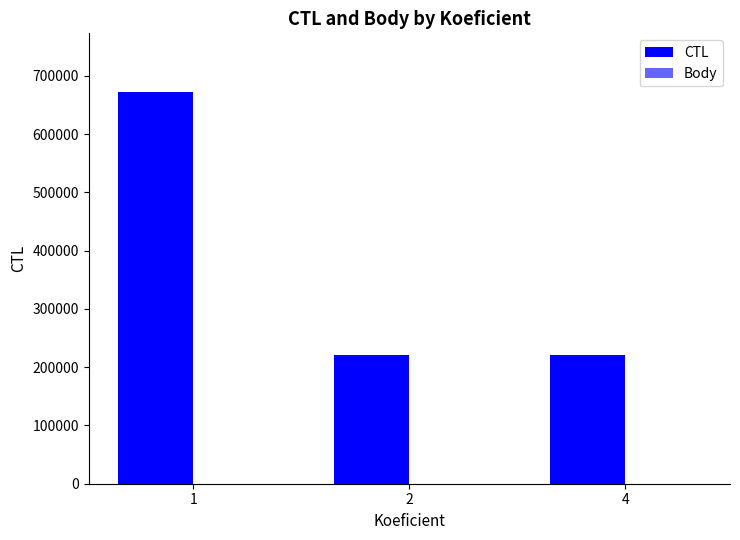

How many Body values are between 2 and 3?

3